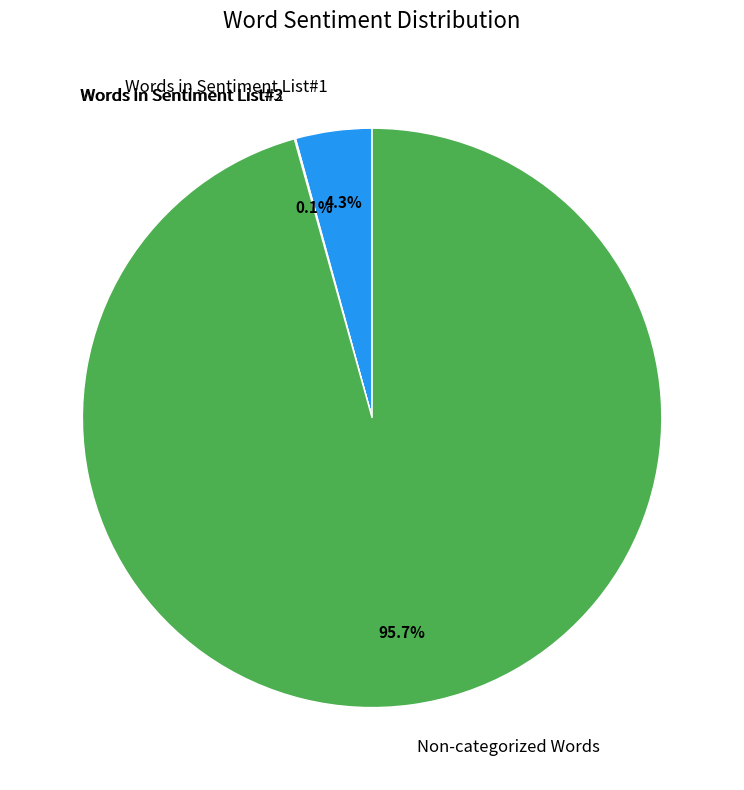

Which slice is the largest?

Non-categorized Words